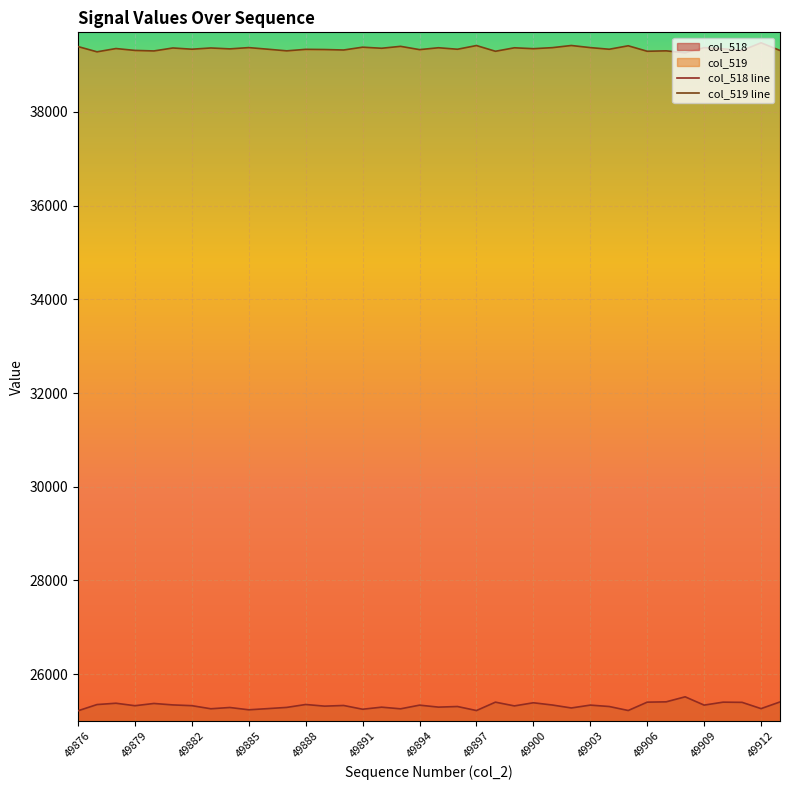

True or false: col_519 line and col_518 line cross at least once.

False